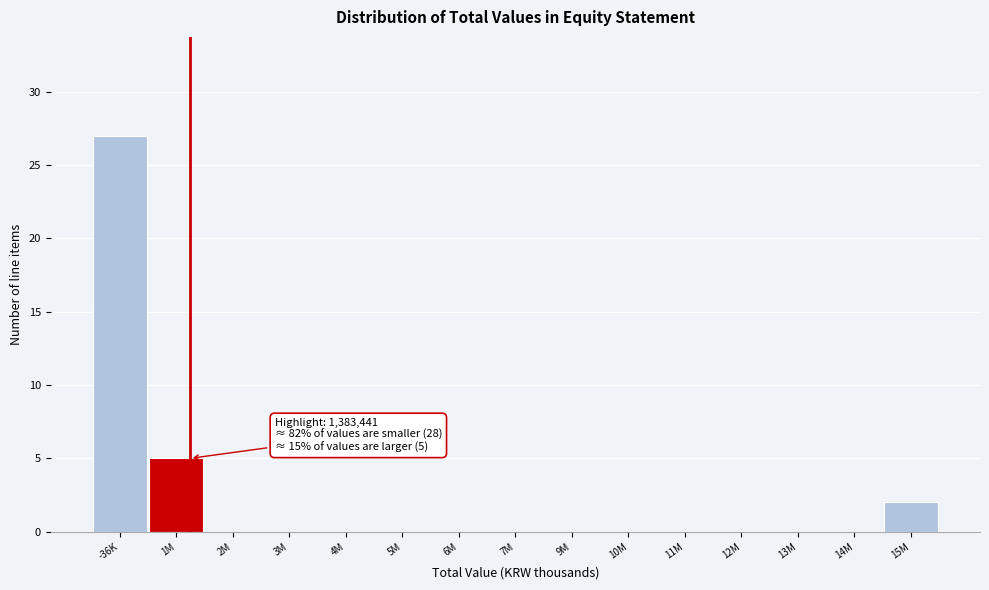

Reading left to right, list all the values displayed in this chart.

-36K=27	1M=5	2M=0	3M=0	4M=0	5M=0	6M=0	7M=0	9M=0	10M=0	11M=0	12M=0	13M=0	14M=0	15M=2